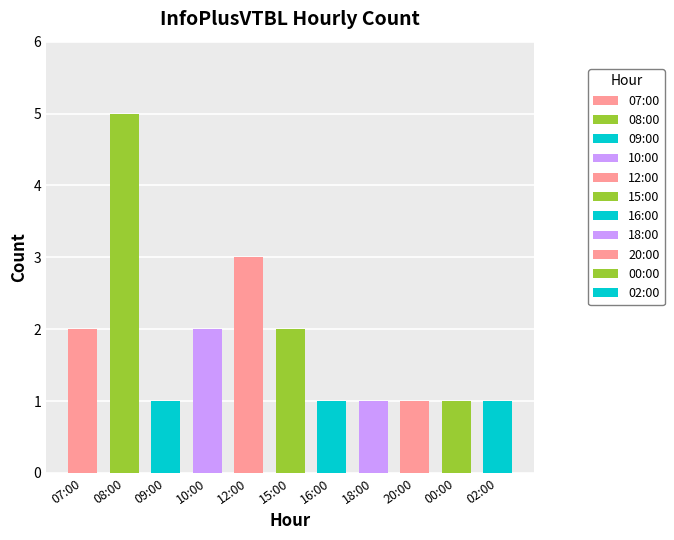

What is the sum of all values?

20